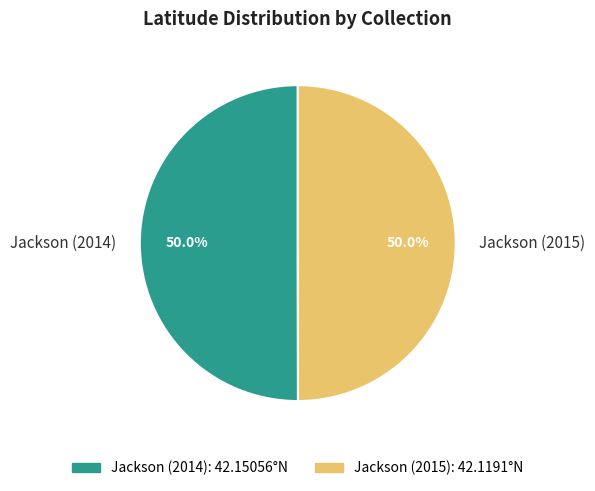

True or false: Jackson (2014) accounts for 50% of the total.

True